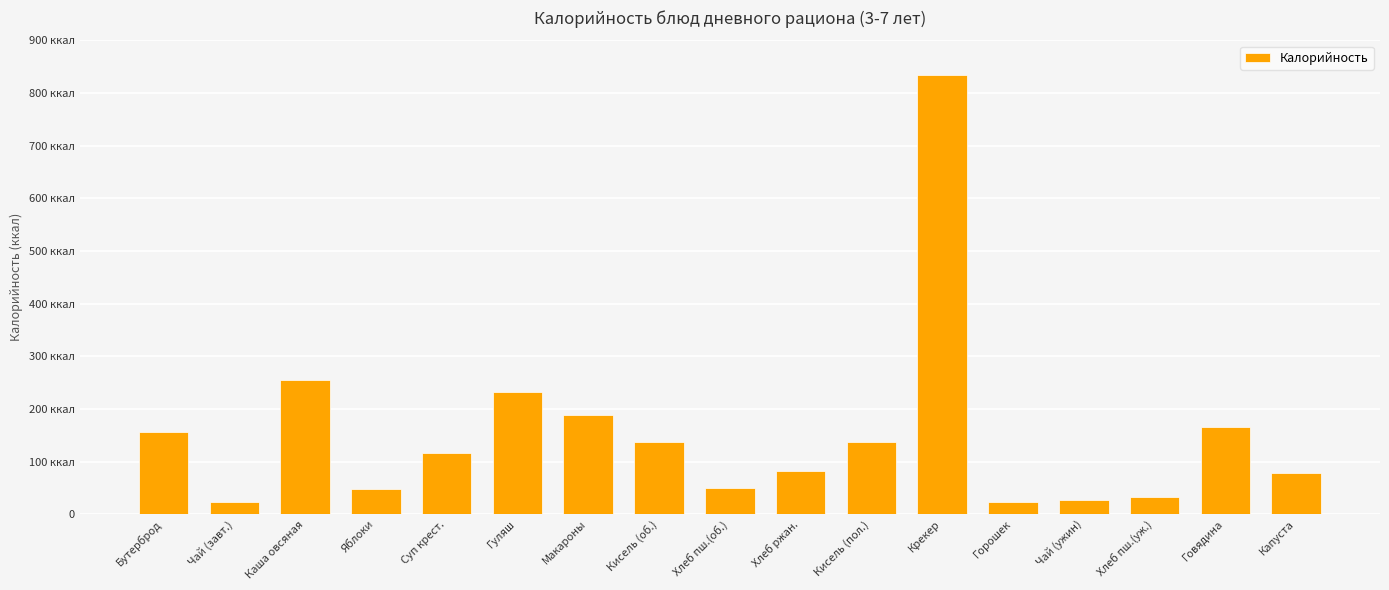

The chart shows a value of 136.3 at Кисель (пол.). True or false?

True